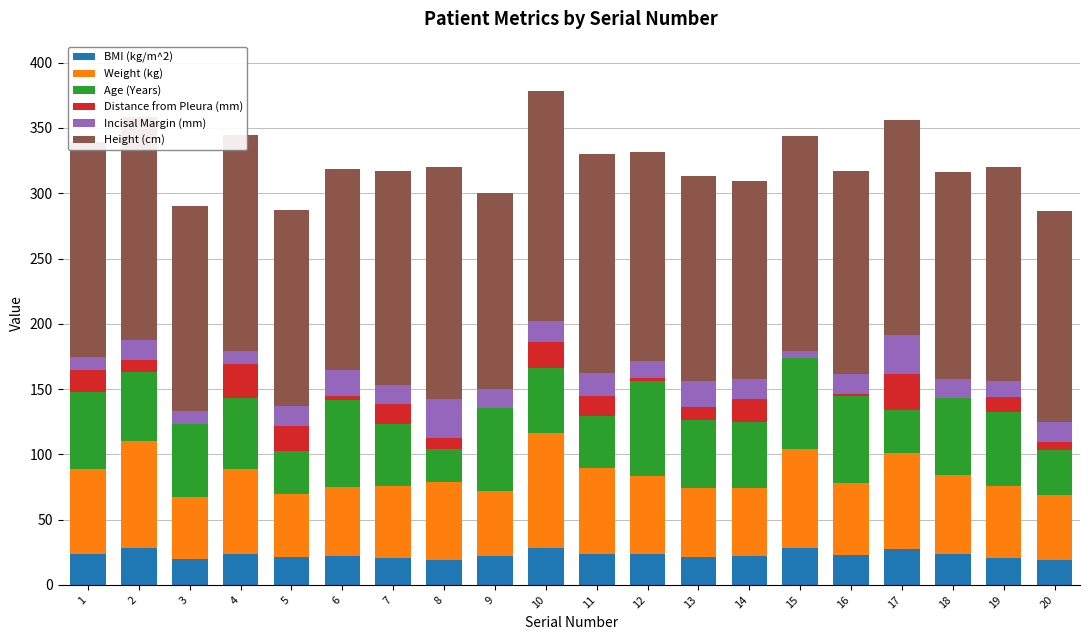

What are all the series names shown in the legend?

BMI (kg/m^2), Weight (kg), Age (Years), Distance from Pleura (mm), Incisal Margin (mm), Height (cm)